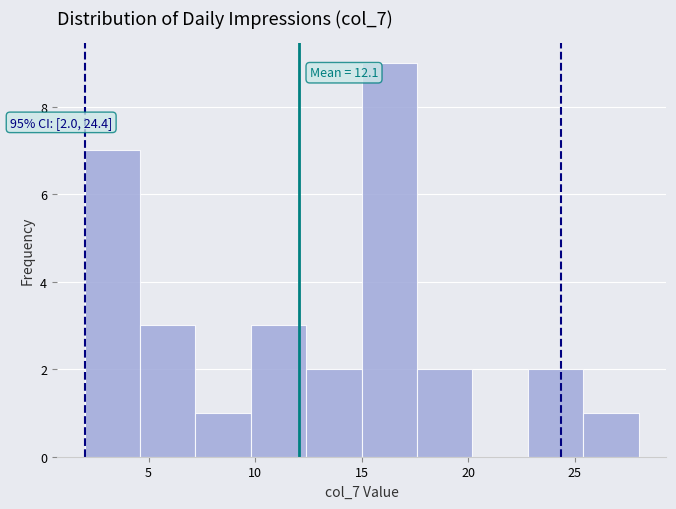

Over which range of the x-axis is the bar tallest?

15.0 to 17.6